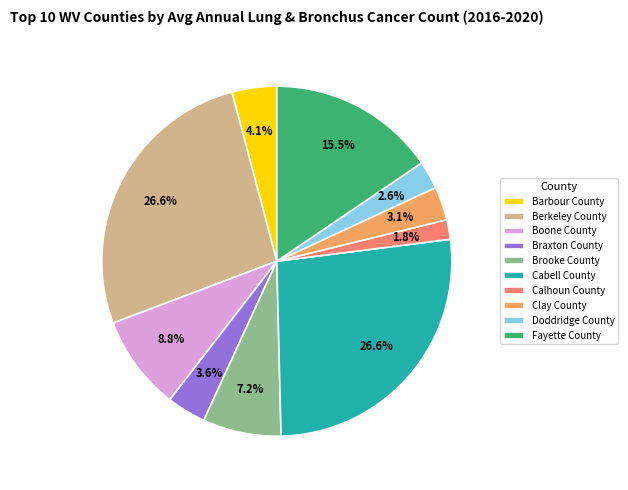

Between Brooke County and Boone County, which is larger?

Boone County